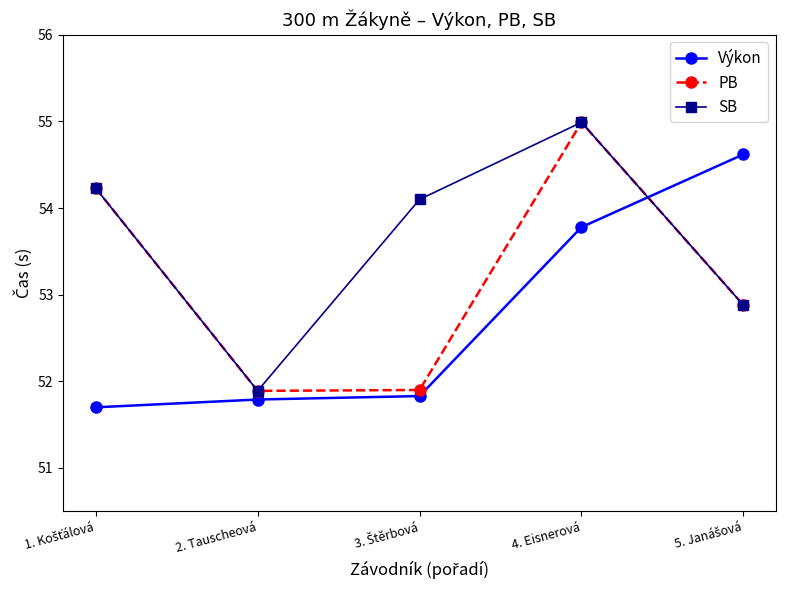

How many series are shown in this chart?

3